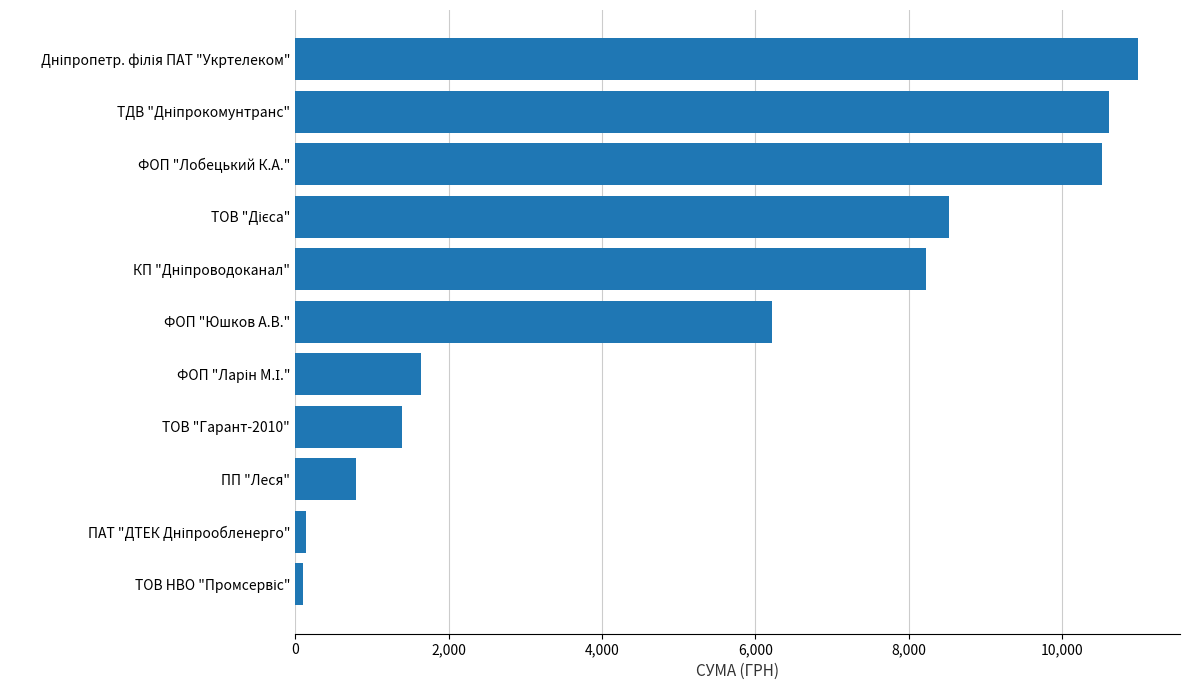

What is the minimum value shown in the chart?

102.0